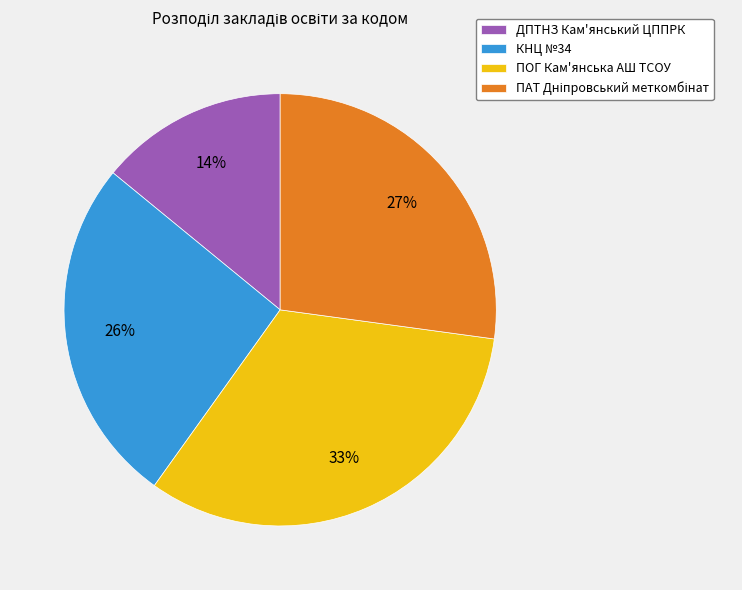

True or false: ПОГ Кам'янська АШ ТСОУ accounts for 38% of the total.

False